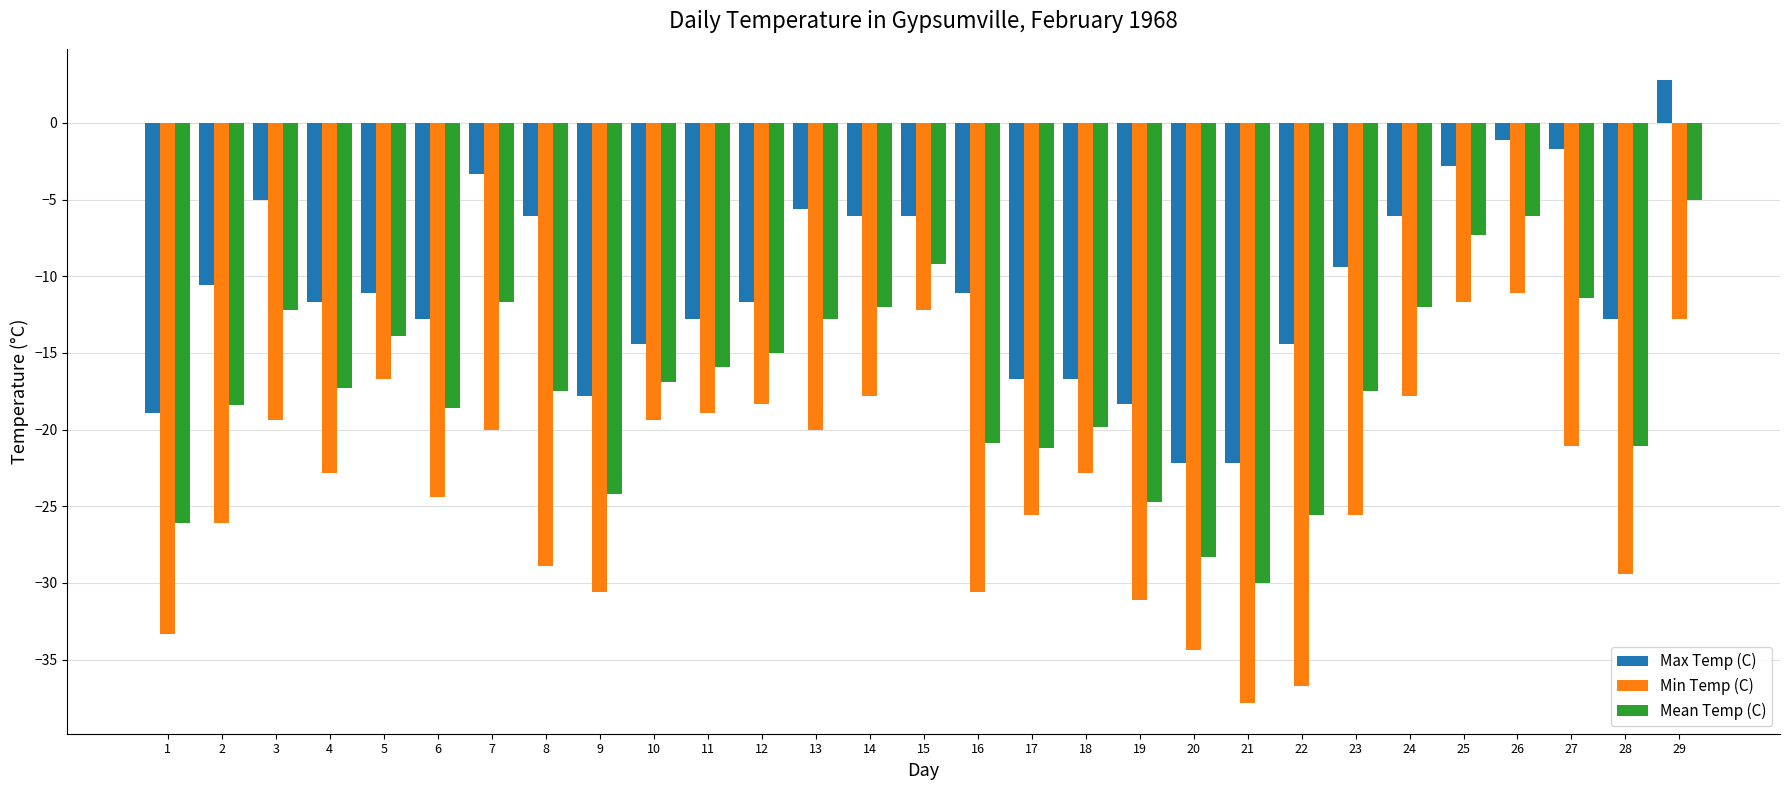

How many bars are there in total?

87